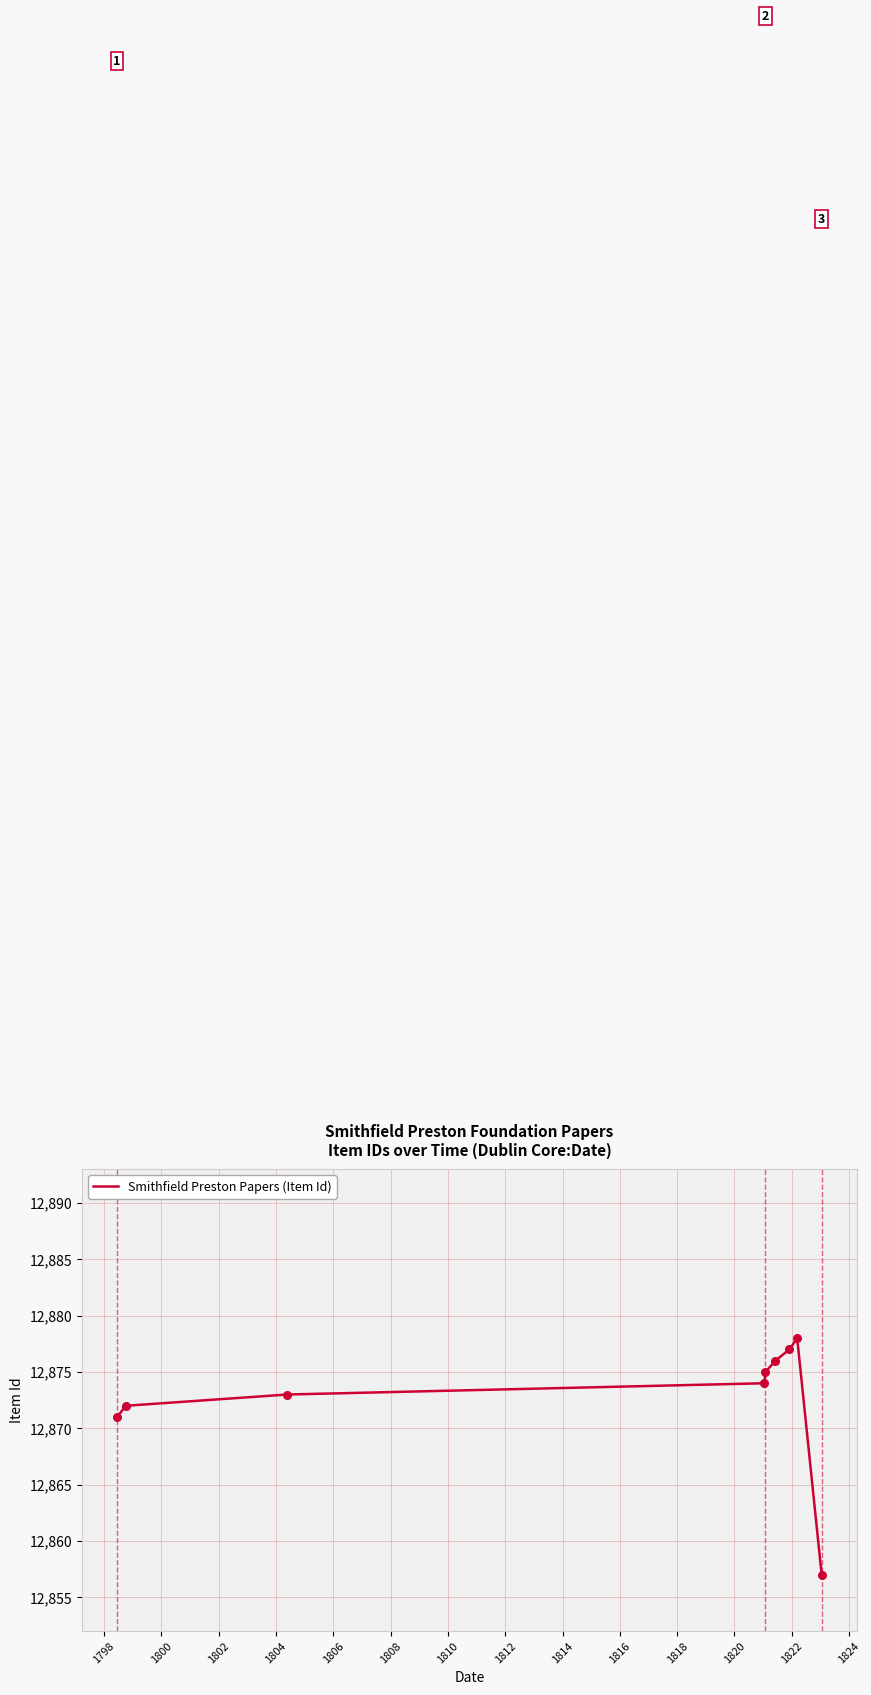

What is the greatest value displayed?

12878